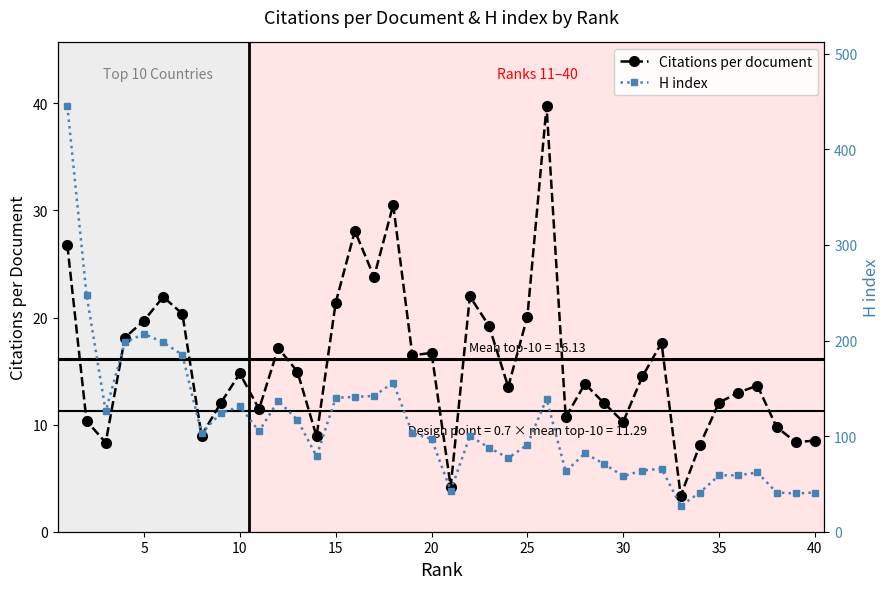

Is it true that Citations per document equals 14.8 at 10?

True